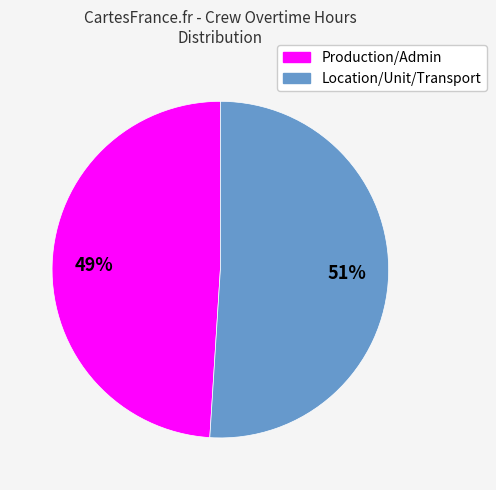

Is there a majority slice in this chart?

Yes